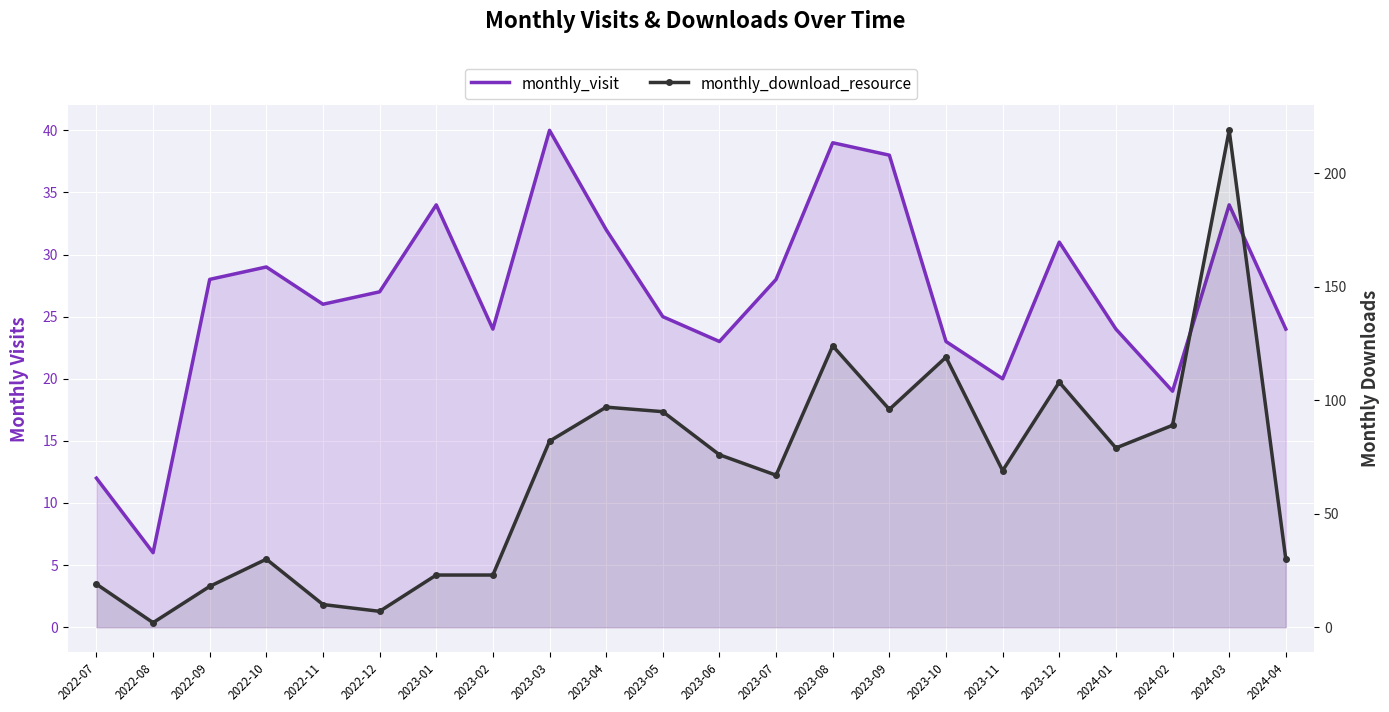

Reading left to right, list all the values displayed in this chart.

monthly_visit: 2022-07=12	2022-08=6	2022-09=28	2022-10=29	2022-11=26	2022-12=27	2023-01=34	2023-02=24	2023-03=40	2023-04=32	2023-05=25	2023-06=23	2023-07=28	2023-08=39	2023-09=38	2023-10=23	2023-11=20	2023-12=31	2024-01=24	2024-02=19	2024-03=34	2024-04=24
monthly_download_resource: 2022-07=19	2022-08=2	2022-09=18	2022-10=30	2022-11=10	2022-12=7	2023-01=23	2023-02=23	2023-03=82	2023-04=97	2023-05=95	2023-06=76	2023-07=67	2023-08=124	2023-09=96	2023-10=119	2023-11=69	2023-12=108	2024-01=79	2024-02=89	2024-03=219	2024-04=30